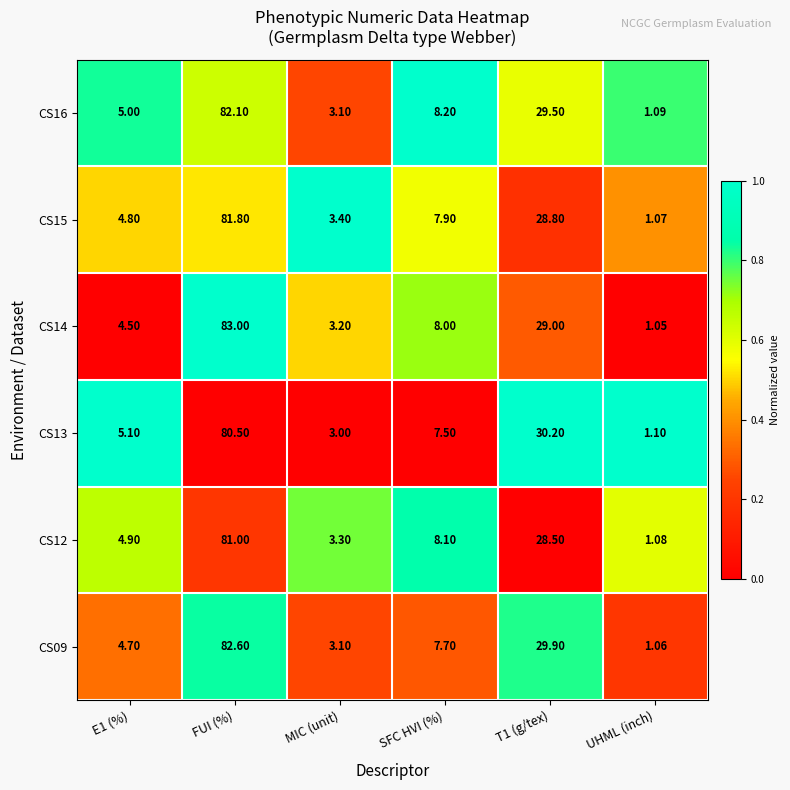

Which category has the lowest value across all series?

UHML (inch)